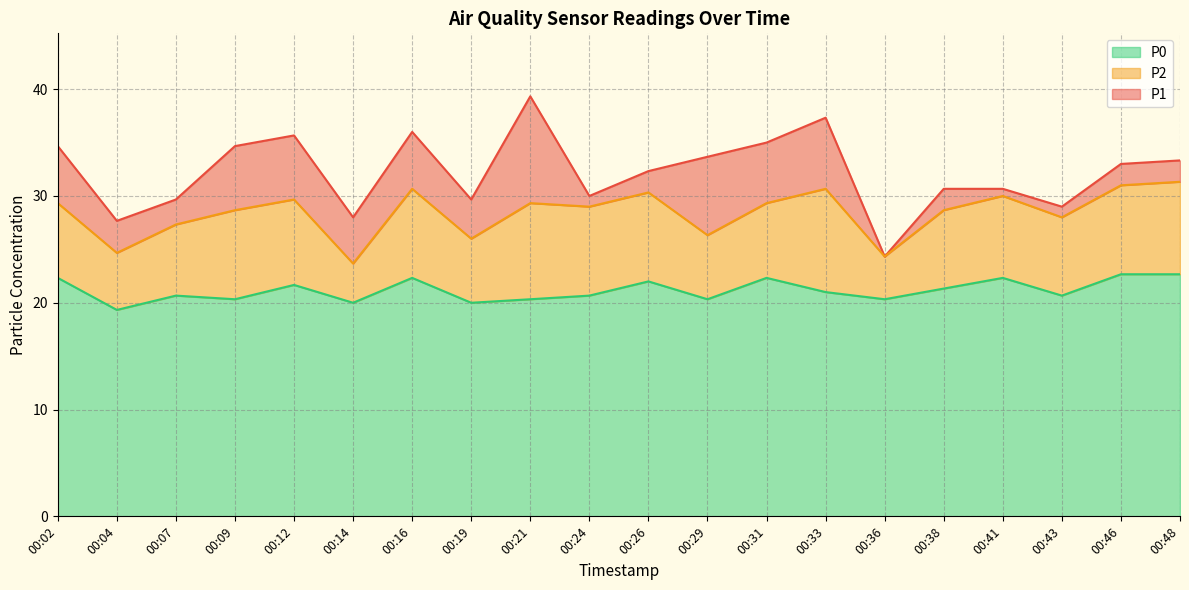

What is the difference between the P2 values at 00:26 and 00:36?

6.0